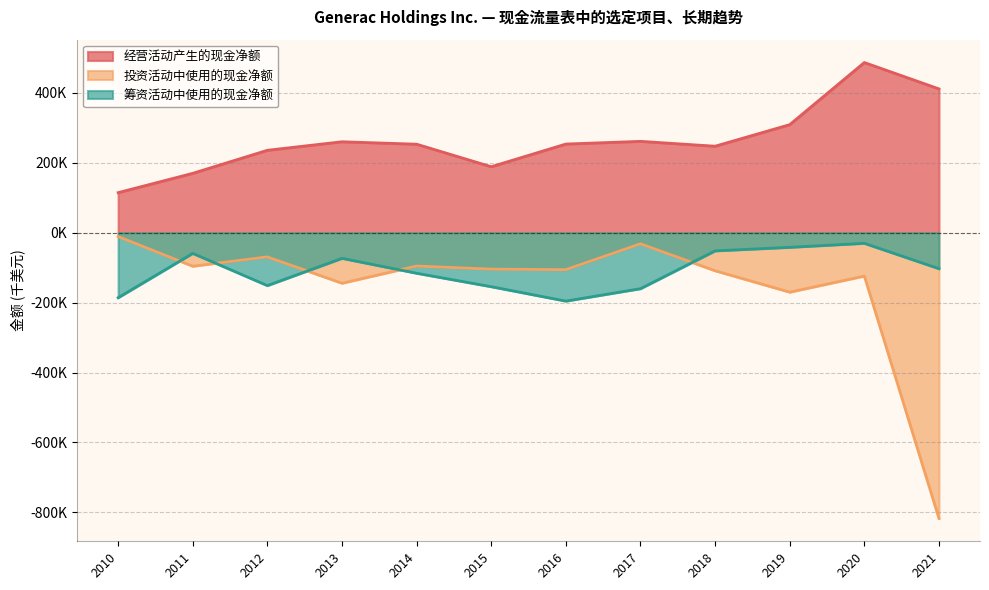

What is the value of the 投资活动中使用的现金净额 point at the 7th from the left?

-105822